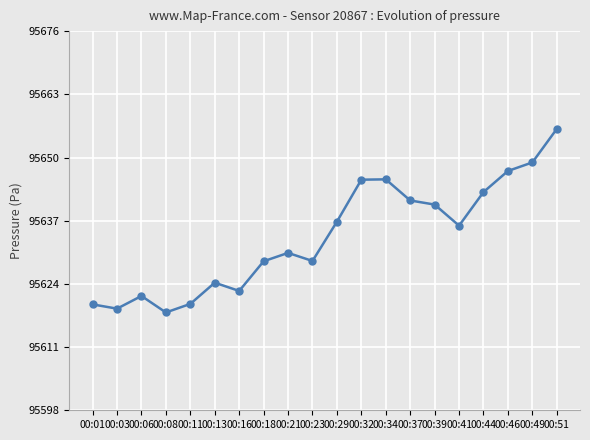

At which category does the chart reach its minimum across all series?

00:08